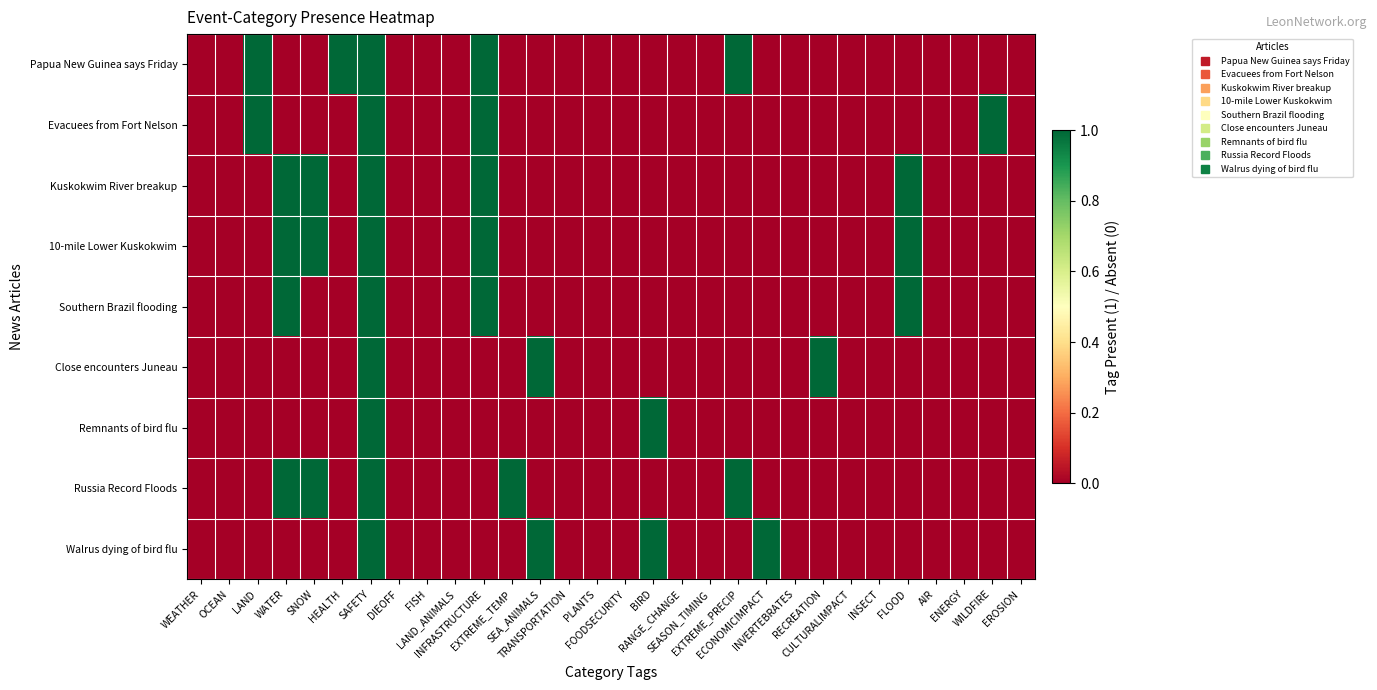

Reading right to left, extract all data points from this chart.

Papua New Guinea says Friday: EROSION=0	WILDFIRE=0	ENERGY=0	AIR=0	FLOOD=0	INSECT=0	CULTURALIMPACT=0	RECREATION=0	INVERTEBRATES=0	ECONOMICIMPACT=0	EXTREME_PRECIP=1	SEASON_TIMING=0	RANGE_CHANGE=0	BIRD=0	FOODSECURITY=0	PLANTS=0	TRANSPORTATION=0	SEA_ANIMALS=0	EXTREME_TEMP=0	INFRASTRUCTURE=1	LAND_ANIMALS=0	FISH=0	DIEOFF=0	SAFETY=1	HEALTH=1	SNOW=0	WATER=0	LAND=1	OCEAN=0	WEATHER=0
Evacuees from Fort Nelson: EROSION=0	WILDFIRE=1	ENERGY=0	AIR=0	FLOOD=0	INSECT=0	CULTURALIMPACT=0	RECREATION=0	INVERTEBRATES=0	ECONOMICIMPACT=0	EXTREME_PRECIP=0	SEASON_TIMING=0	RANGE_CHANGE=0	BIRD=0	FOODSECURITY=0	PLANTS=0	TRANSPORTATION=0	SEA_ANIMALS=0	EXTREME_TEMP=0	INFRASTRUCTURE=1	LAND_ANIMALS=0	FISH=0	DIEOFF=0	SAFETY=1	HEALTH=0	SNOW=0	WATER=0	LAND=1	OCEAN=0	WEATHER=0
Kuskokwim River breakup: EROSION=0	WILDFIRE=0	ENERGY=0	AIR=0	FLOOD=1	INSECT=0	CULTURALIMPACT=0	RECREATION=0	INVERTEBRATES=0	ECONOMICIMPACT=0	EXTREME_PRECIP=0	SEASON_TIMING=0	RANGE_CHANGE=0	BIRD=0	FOODSECURITY=0	PLANTS=0	TRANSPORTATION=0	SEA_ANIMALS=0	EXTREME_TEMP=0	INFRASTRUCTURE=1	LAND_ANIMALS=0	FISH=0	DIEOFF=0	SAFETY=1	HEALTH=0	SNOW=1	WATER=1	LAND=0	OCEAN=0	WEATHER=0
10-mile Lower Kuskokwim: EROSION=0	WILDFIRE=0	ENERGY=0	AIR=0	FLOOD=1	INSECT=0	CULTURALIMPACT=0	RECREATION=0	INVERTEBRATES=0	ECONOMICIMPACT=0	EXTREME_PRECIP=0	SEASON_TIMING=0	RANGE_CHANGE=0	BIRD=0	FOODSECURITY=0	PLANTS=0	TRANSPORTATION=0	SEA_ANIMALS=0	EXTREME_TEMP=0	INFRASTRUCTURE=1	LAND_ANIMALS=0	FISH=0	DIEOFF=0	SAFETY=1	HEALTH=0	SNOW=1	WATER=1	LAND=0	OCEAN=0	WEATHER=0
Southern Brazil flooding: EROSION=0	WILDFIRE=0	ENERGY=0	AIR=0	FLOOD=1	INSECT=0	CULTURALIMPACT=0	RECREATION=0	INVERTEBRATES=0	ECONOMICIMPACT=0	EXTREME_PRECIP=0	SEASON_TIMING=0	RANGE_CHANGE=0	BIRD=0	FOODSECURITY=0	PLANTS=0	TRANSPORTATION=0	SEA_ANIMALS=0	EXTREME_TEMP=0	INFRASTRUCTURE=1	LAND_ANIMALS=0	FISH=0	DIEOFF=0	SAFETY=1	HEALTH=0	SNOW=0	WATER=1	LAND=0	OCEAN=0	WEATHER=0
Close encounters Juneau: EROSION=0	WILDFIRE=0	ENERGY=0	AIR=0	FLOOD=0	INSECT=0	CULTURALIMPACT=0	RECREATION=1	INVERTEBRATES=0	ECONOMICIMPACT=0	EXTREME_PRECIP=0	SEASON_TIMING=0	RANGE_CHANGE=0	BIRD=0	FOODSECURITY=0	PLANTS=0	TRANSPORTATION=0	SEA_ANIMALS=1	EXTREME_TEMP=0	INFRASTRUCTURE=0	LAND_ANIMALS=0	FISH=0	DIEOFF=0	SAFETY=1	HEALTH=0	SNOW=0	WATER=0	LAND=0	OCEAN=0	WEATHER=0
Remnants of bird flu: EROSION=0	WILDFIRE=0	ENERGY=0	AIR=0	FLOOD=0	INSECT=0	CULTURALIMPACT=0	RECREATION=0	INVERTEBRATES=0	ECONOMICIMPACT=0	EXTREME_PRECIP=0	SEASON_TIMING=0	RANGE_CHANGE=0	BIRD=1	FOODSECURITY=0	PLANTS=0	TRANSPORTATION=0	SEA_ANIMALS=0	EXTREME_TEMP=0	INFRASTRUCTURE=0	LAND_ANIMALS=0	FISH=0	DIEOFF=0	SAFETY=1	HEALTH=0	SNOW=0	WATER=0	LAND=0	OCEAN=0	WEATHER=0
Russia Record Floods: EROSION=0	WILDFIRE=0	ENERGY=0	AIR=0	FLOOD=0	INSECT=0	CULTURALIMPACT=0	RECREATION=0	INVERTEBRATES=0	ECONOMICIMPACT=0	EXTREME_PRECIP=1	SEASON_TIMING=0	RANGE_CHANGE=0	BIRD=0	FOODSECURITY=0	PLANTS=0	TRANSPORTATION=0	SEA_ANIMALS=0	EXTREME_TEMP=1	INFRASTRUCTURE=0	LAND_ANIMALS=0	FISH=0	DIEOFF=0	SAFETY=1	HEALTH=0	SNOW=1	WATER=1	LAND=0	OCEAN=0	WEATHER=0
Walrus dying of bird flu: EROSION=0	WILDFIRE=0	ENERGY=0	AIR=0	FLOOD=0	INSECT=0	CULTURALIMPACT=0	RECREATION=0	INVERTEBRATES=0	ECONOMICIMPACT=1	EXTREME_PRECIP=0	SEASON_TIMING=0	RANGE_CHANGE=0	BIRD=1	FOODSECURITY=0	PLANTS=0	TRANSPORTATION=0	SEA_ANIMALS=1	EXTREME_TEMP=0	INFRASTRUCTURE=0	LAND_ANIMALS=0	FISH=0	DIEOFF=0	SAFETY=1	HEALTH=0	SNOW=0	WATER=0	LAND=0	OCEAN=0	WEATHER=0